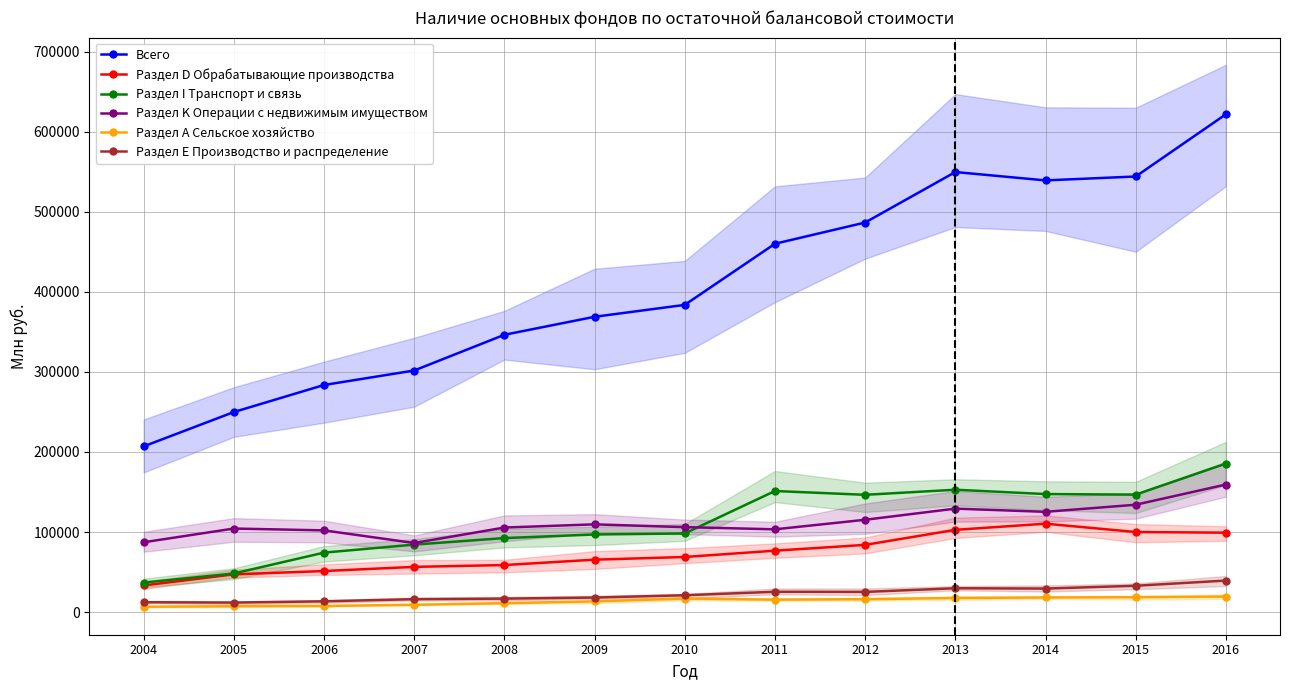

Which category has the lowest value in the Всего series?

2004